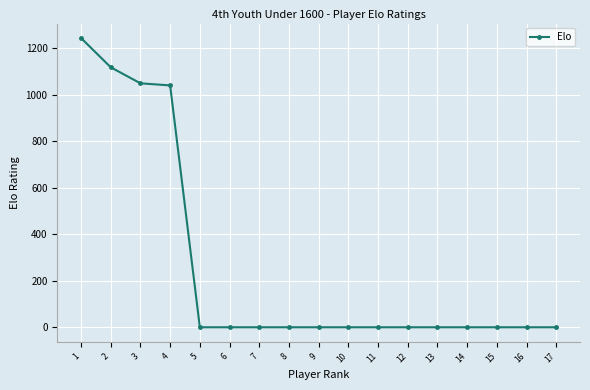

What is the maximum value shown in the chart?

1245